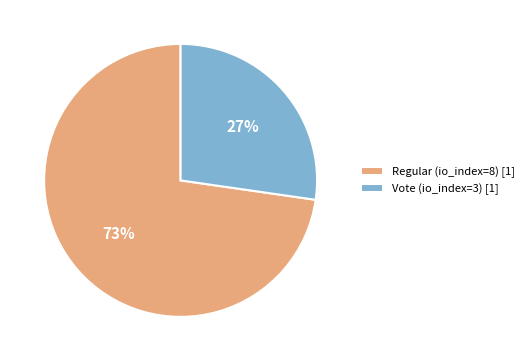

True or false: Regular (io_index=8) accounts for 62% of the total.

False